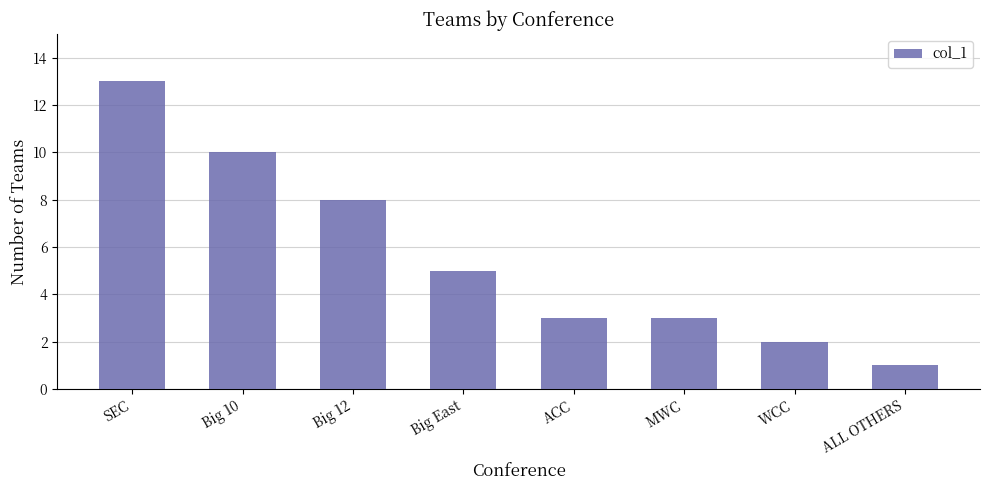

What is the minimum value shown in the chart?

1